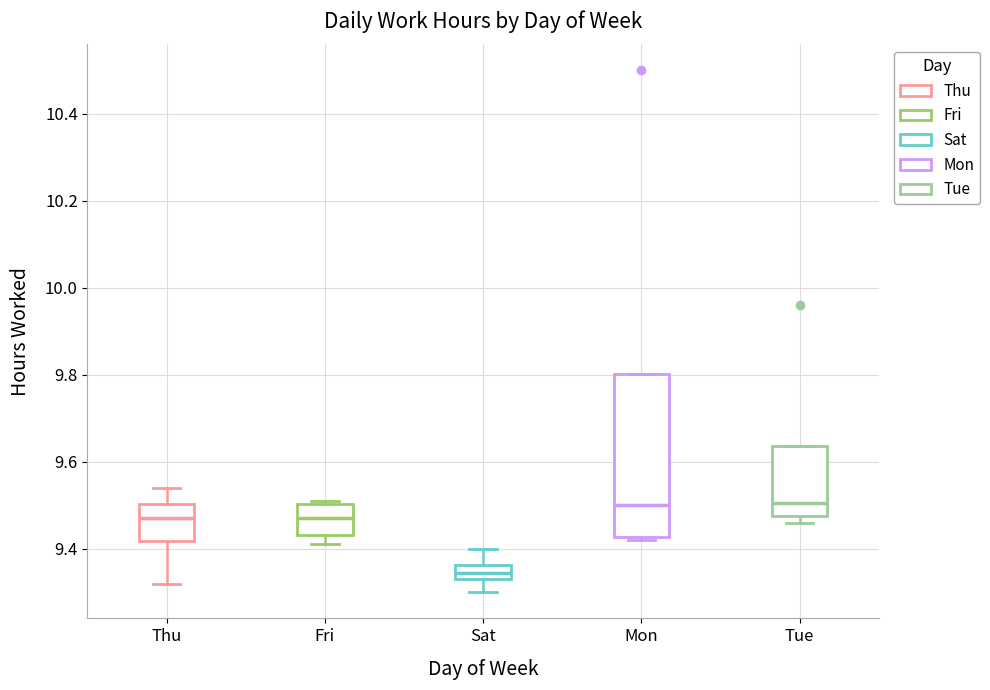

Comparing the boxes themselves (not the whiskers), which one is the tallest?

Mon